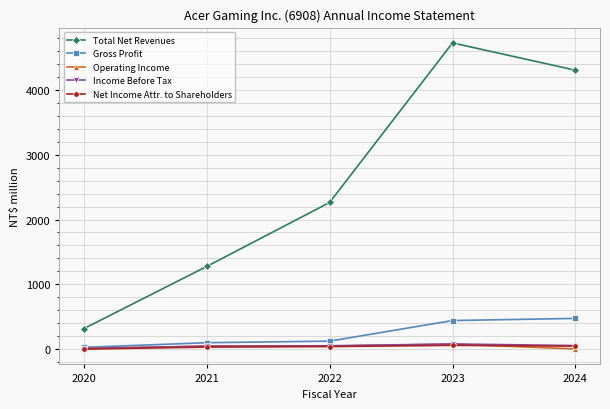

How many data points in Gross Profit are less than 124?

2